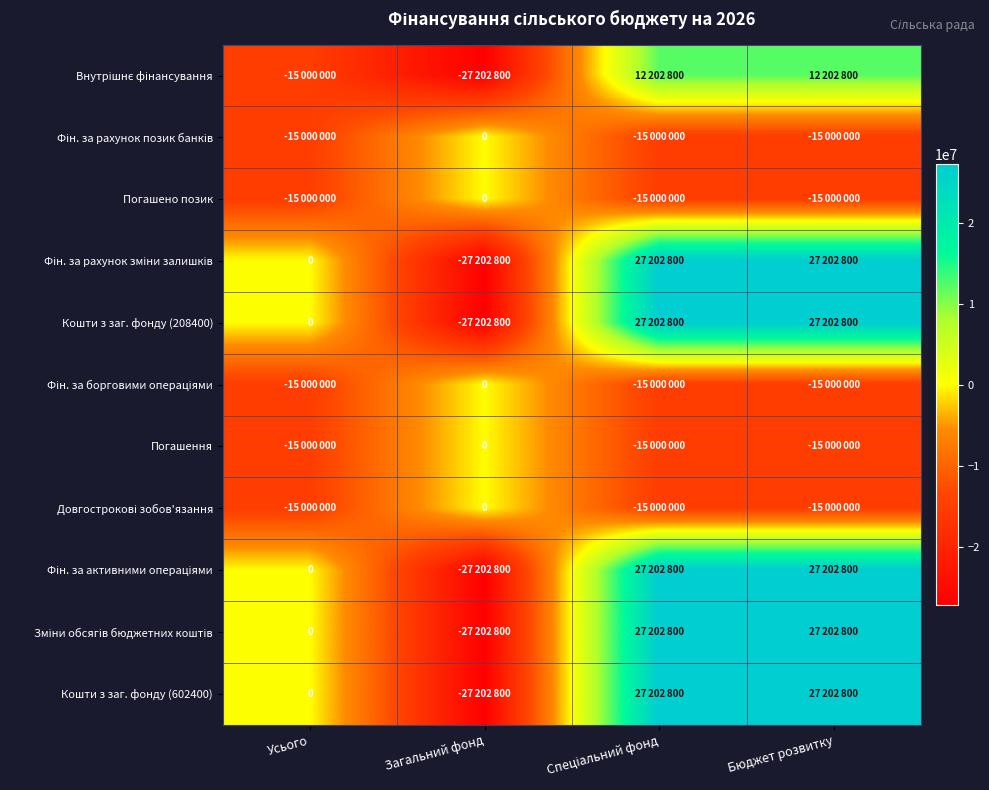

At how many categories does at least one series exceed -13709131?

4